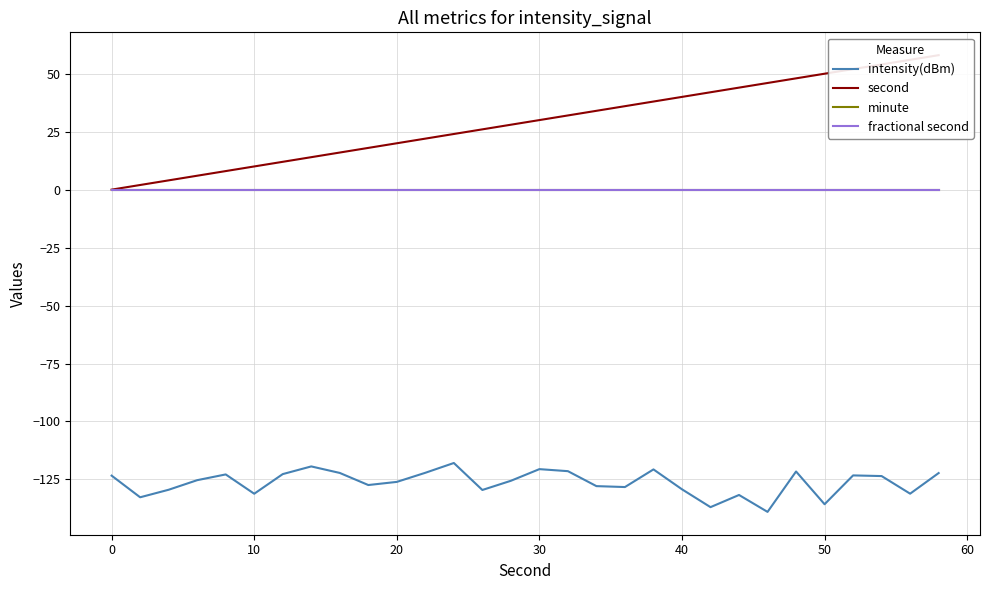

What is the minimum value shown in the chart?

-139.0